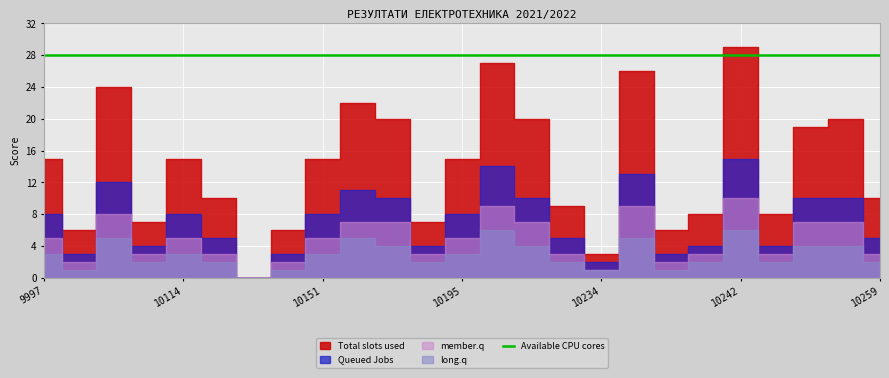

At 10259, list the series in order from largest to smallest.

Available CPU cores, Total slots used, Queued Jobs, member.q, long.q